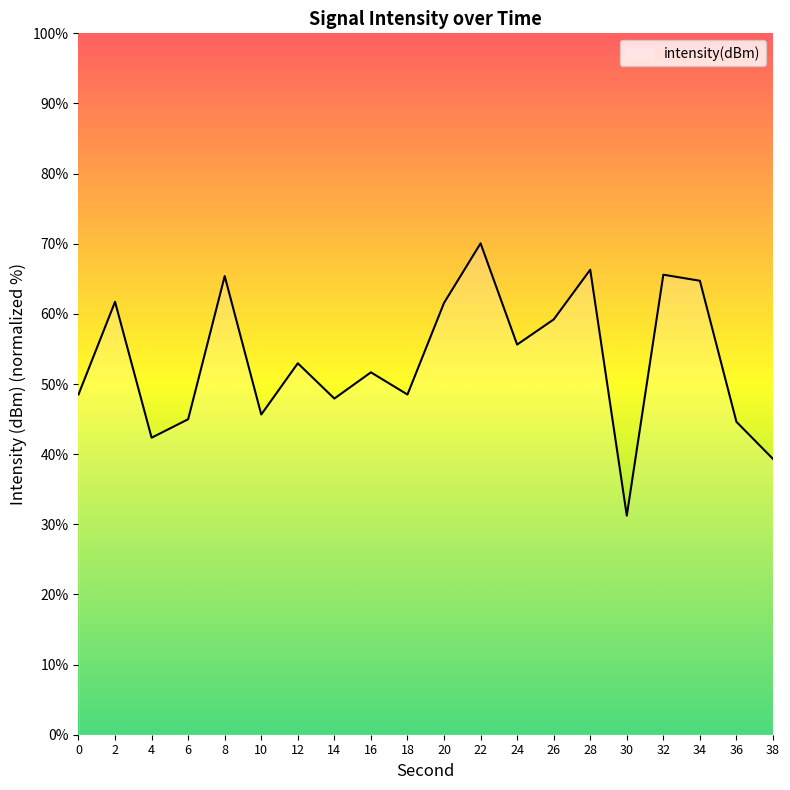

What is the approximate value at 10?

45.7